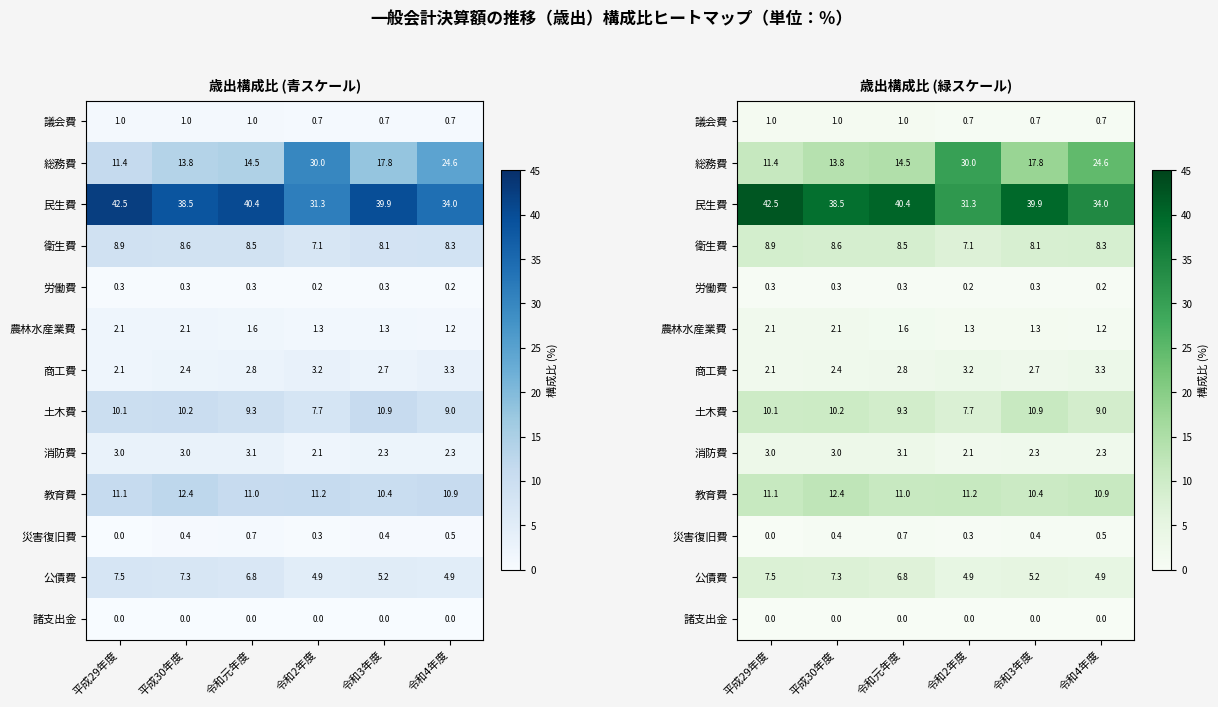

At which category is the sum across all series the highest?

平成29年度